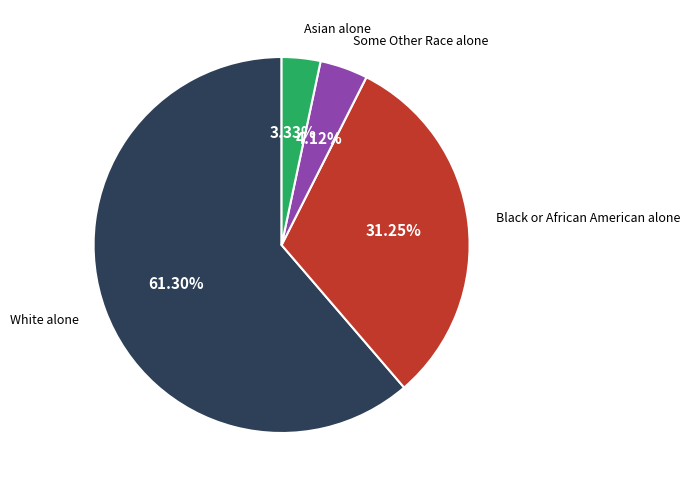

Does any single category account for the majority?

Yes